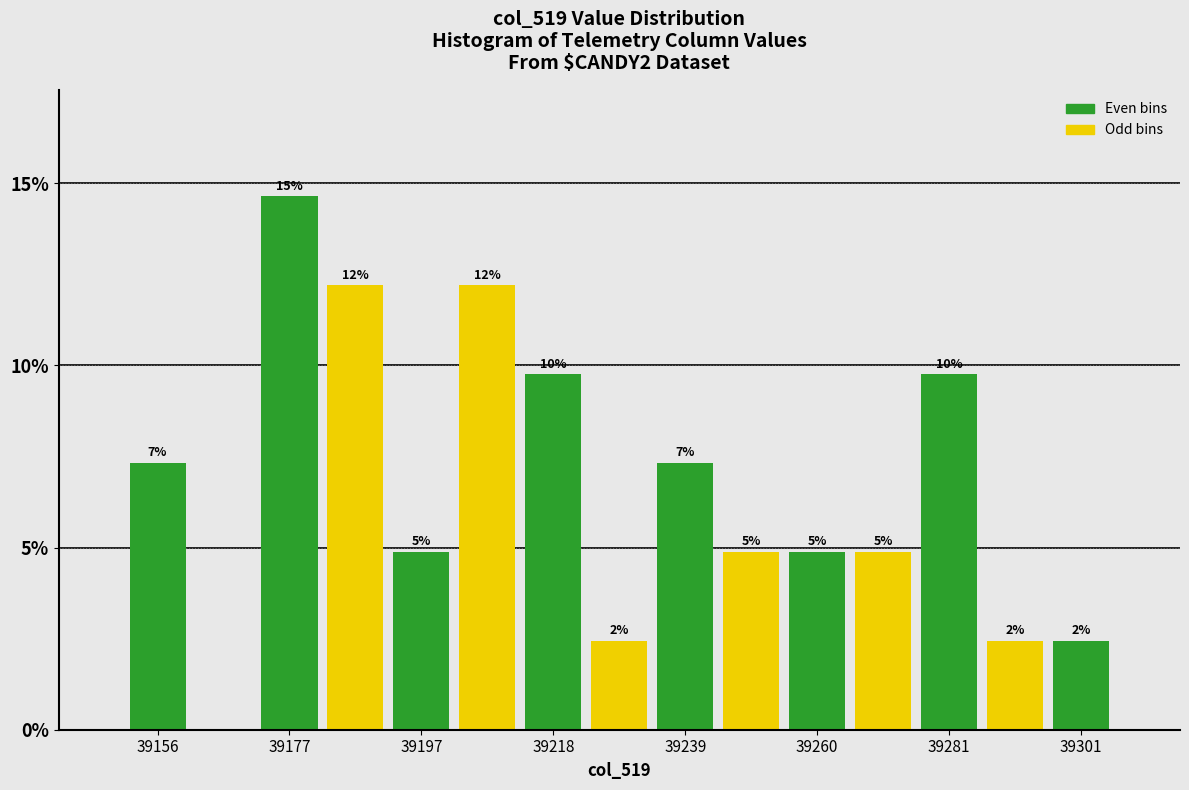

Around what value on the x-axis is the tallest bar? Give the approximate position of its centre, as read against the axis.

39175